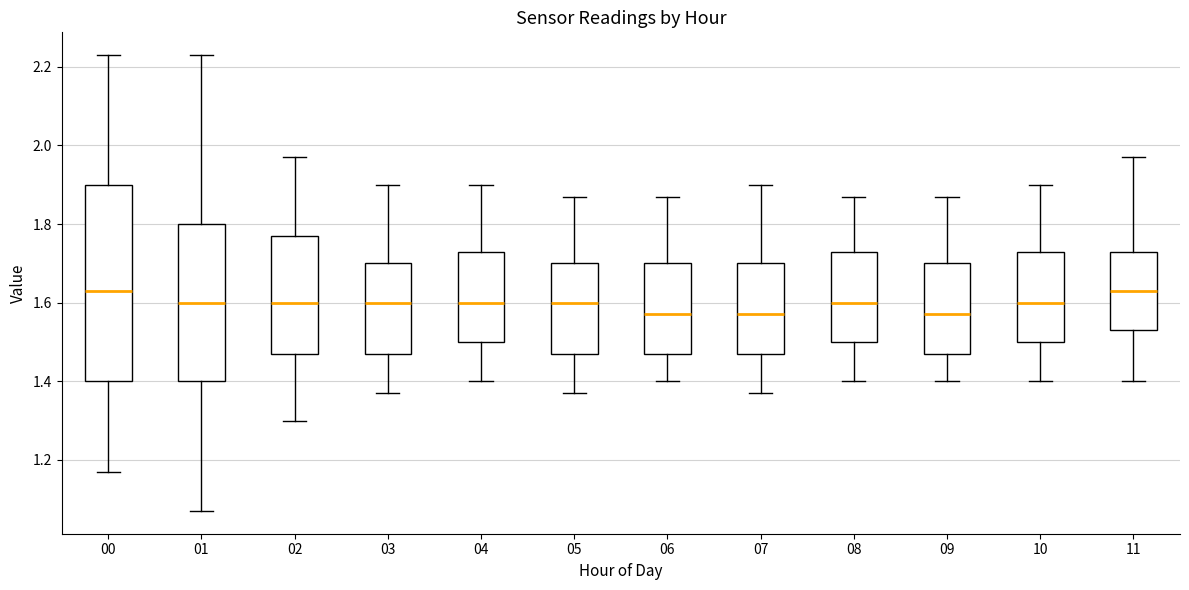

Reading left to right, transcribe this box plot: for each box, give where its median line is, the range the box spans, and where its two whiskers end, as read against the y-axis. The values are not printed on the chart, so give them approximately, as read against the axis.

00: median 1.64, box 1.40 to 1.90, whiskers 1.18 to 2.24
01: median 1.60, box 1.40 to 1.80, whiskers 1.08 to 2.24
02: median 1.60, box 1.48 to 1.78, whiskers 1.30 to 1.98
03: median 1.60, box 1.48 to 1.70, whiskers 1.38 to 1.90
04: median 1.60, box 1.50 to 1.74, whiskers 1.40 to 1.90
05: median 1.60, box 1.48 to 1.70, whiskers 1.38 to 1.88
06: median 1.58, box 1.48 to 1.70, whiskers 1.40 to 1.88
07: median 1.58, box 1.48 to 1.70, whiskers 1.38 to 1.90
08: median 1.60, box 1.50 to 1.74, whiskers 1.40 to 1.88
09: median 1.58, box 1.48 to 1.70, whiskers 1.40 to 1.88
10: median 1.60, box 1.50 to 1.74, whiskers 1.40 to 1.90
11: median 1.64, box 1.54 to 1.74, whiskers 1.40 to 1.98